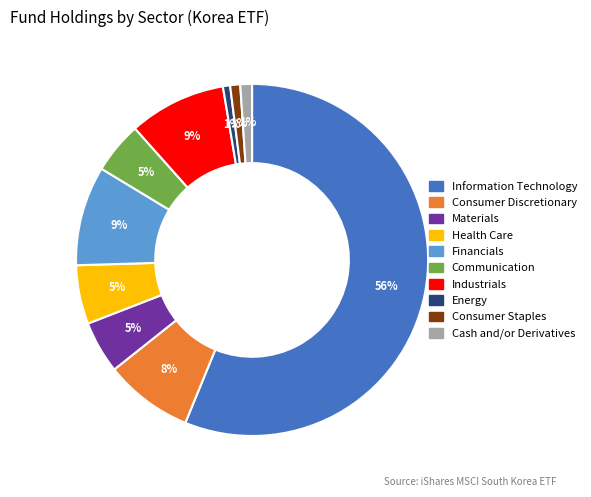

How many slices are in this pie chart?

10